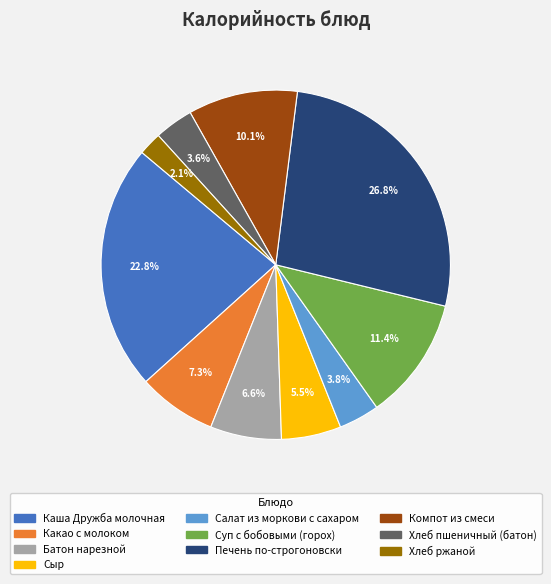

What percentage do Компот из смеси and Батон нарезной together represent?

16.7%